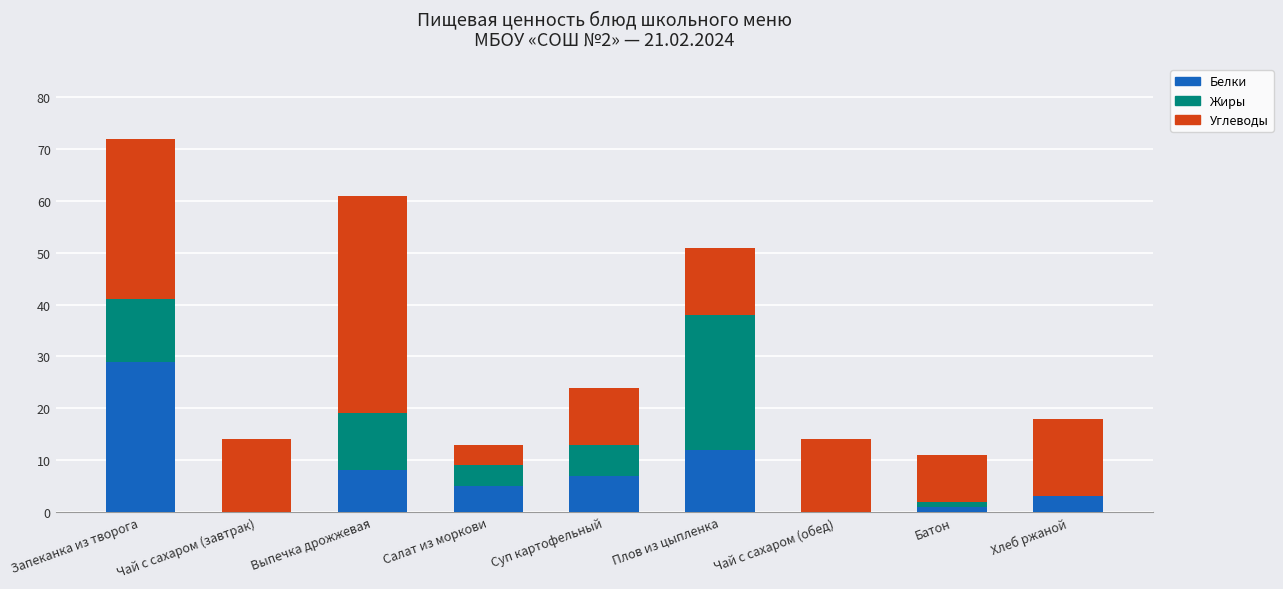

How many categories are shown in the chart?

9